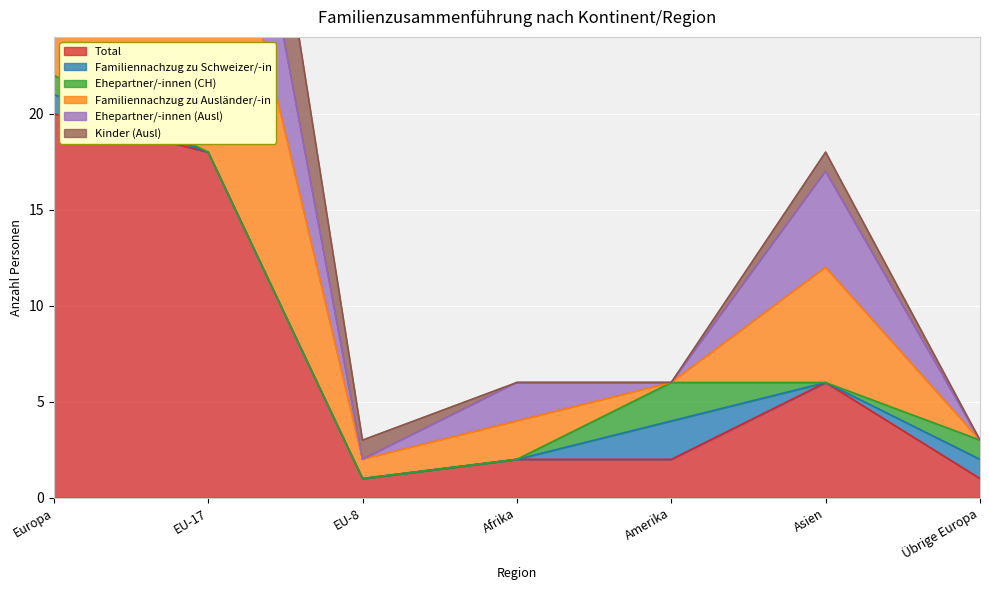

Between EU-8 and Afrika, which is larger?

Afrika